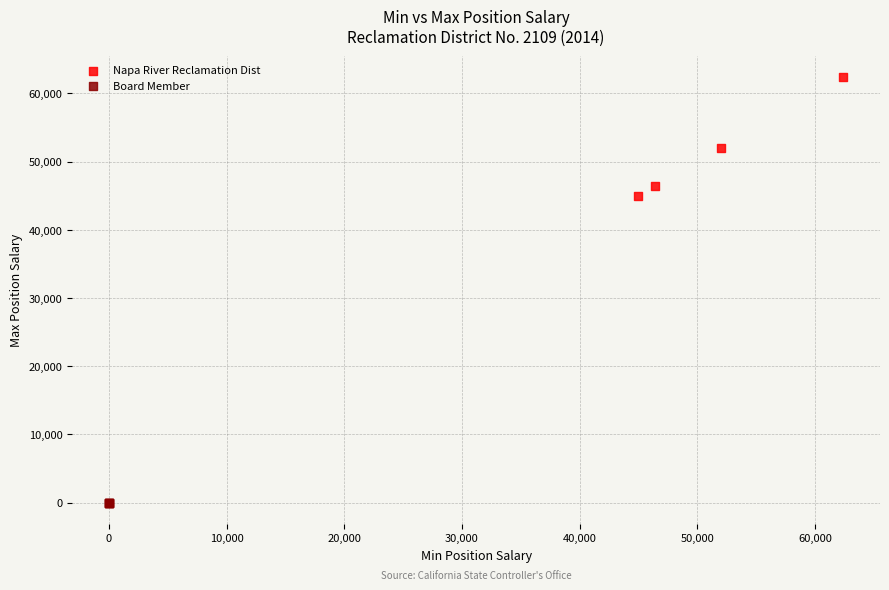

Which series contains the lowest Y value?

Board Member